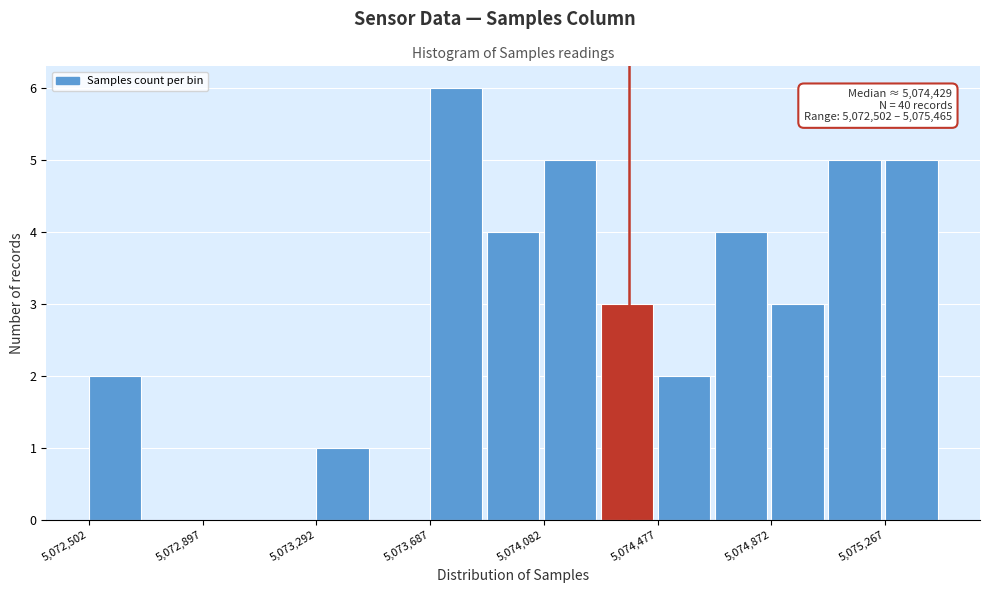

Read against the x-axis, roughly where is the centre of the tallest bar?

5073800